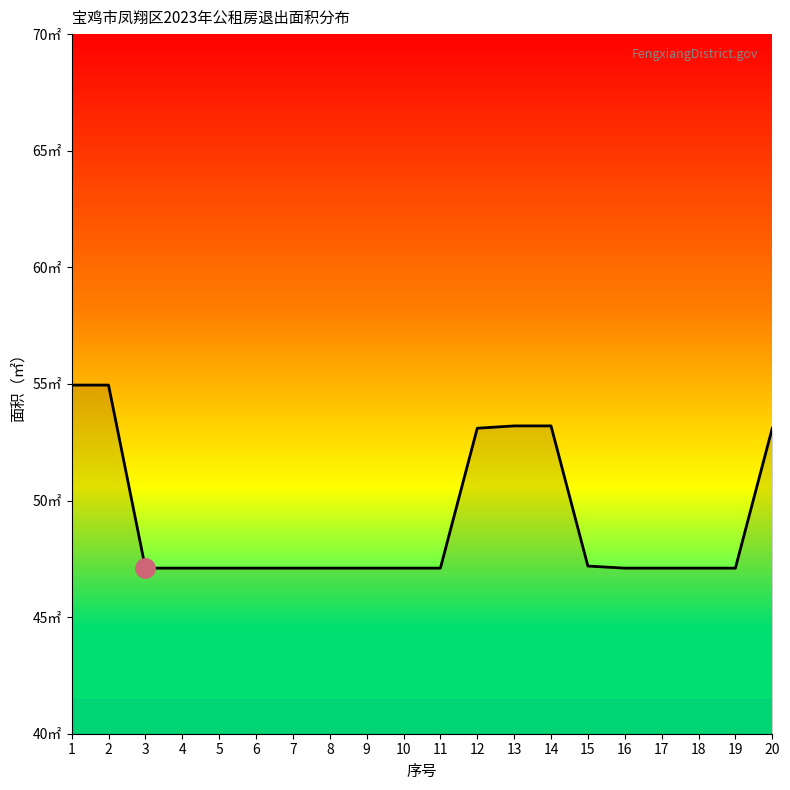

Does the chart display data point markers on the line(s)?

No